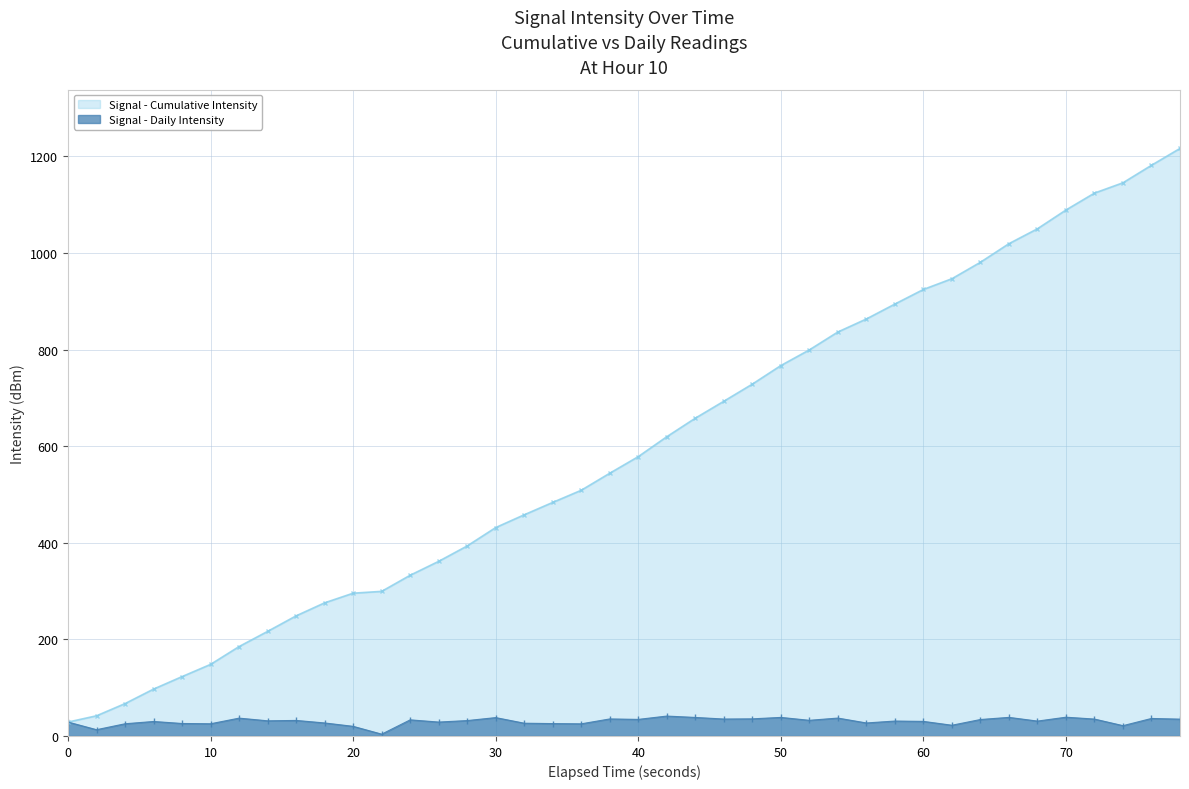

The Signal - Cumulative Intensity series shows 431.5 at 30. True or false?

True